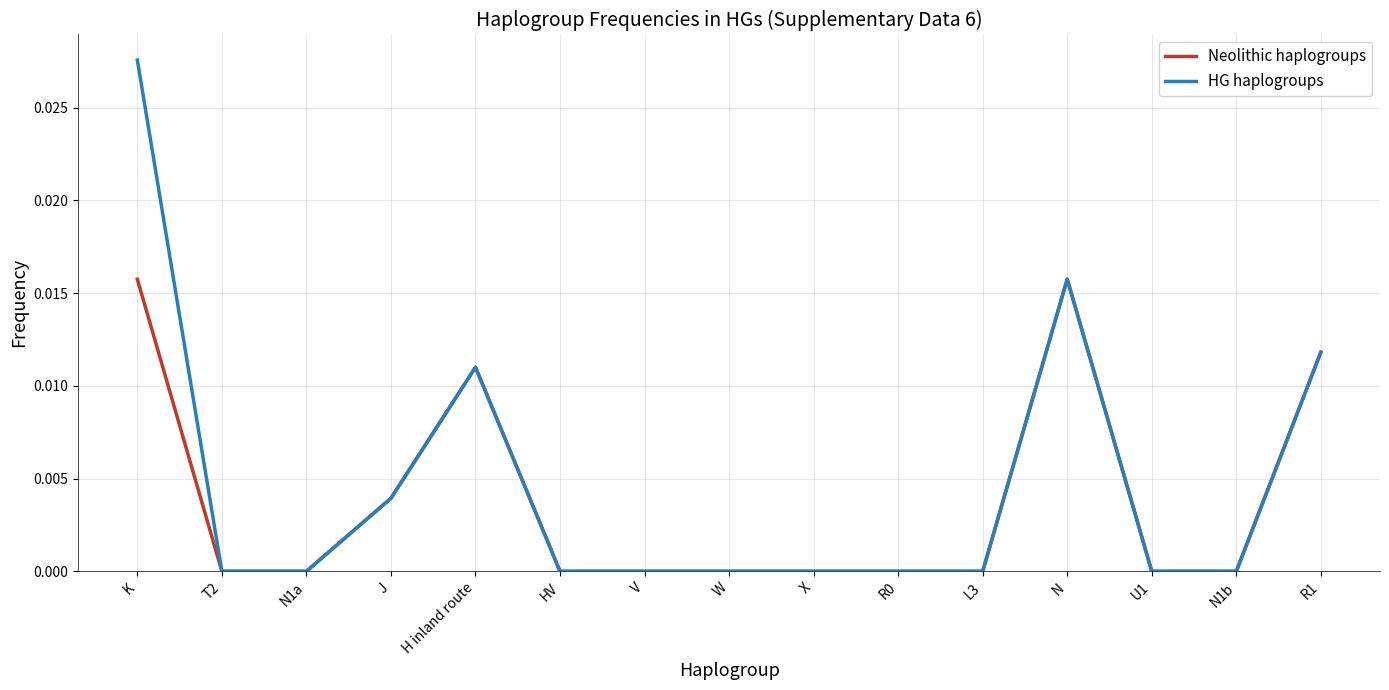

True or false: Neolithic haplogroups has a value of 0.0 at R0.

True